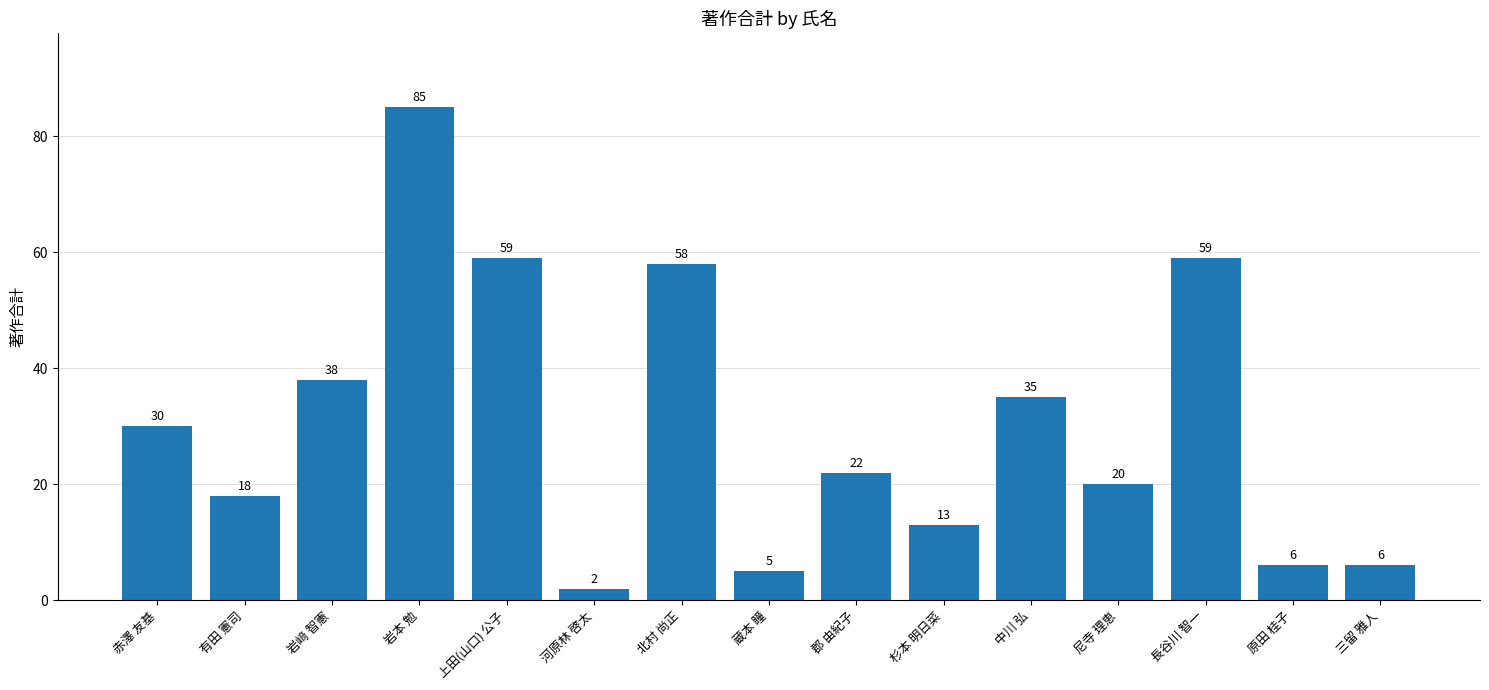

True or false: the data shows 3 at 杉本 明日菜.

False